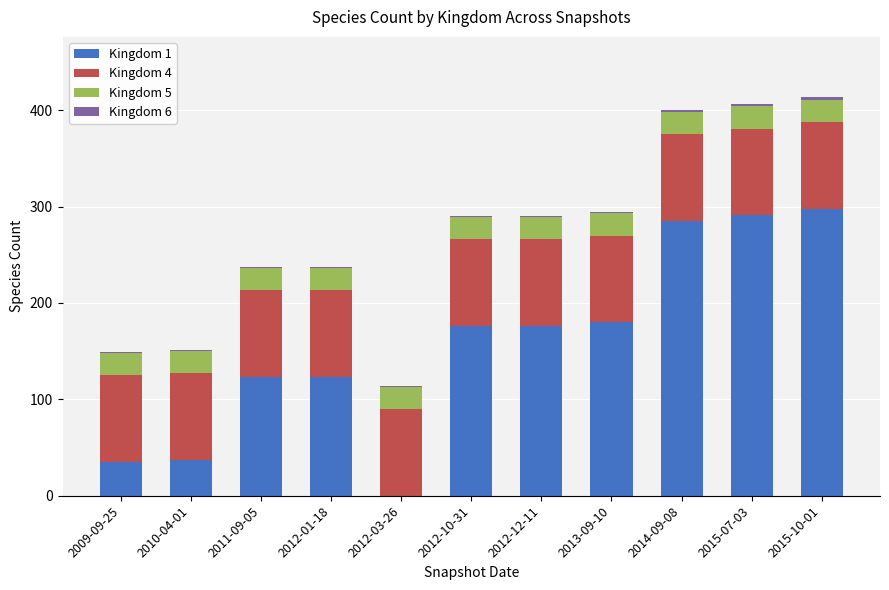

Are the bars grouped side by side (vs. stacked)?

No